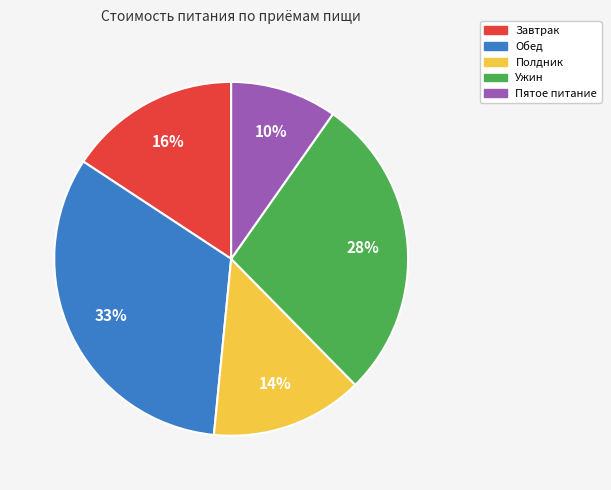

To the nearest percent, what is the combined percentage of Завтрак and Ужин?

44%